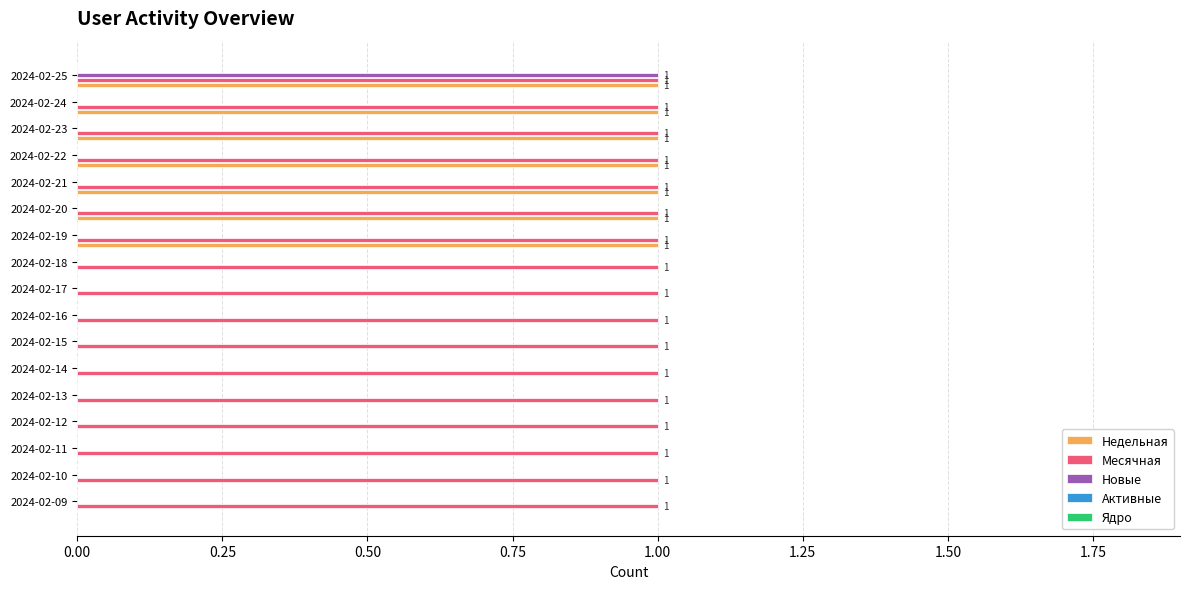

What is the sum of all Недельная values?

7